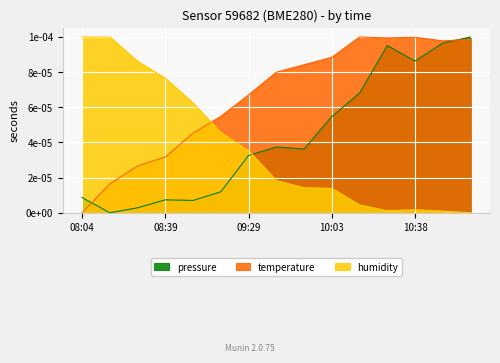

How many data points does each series have?

15